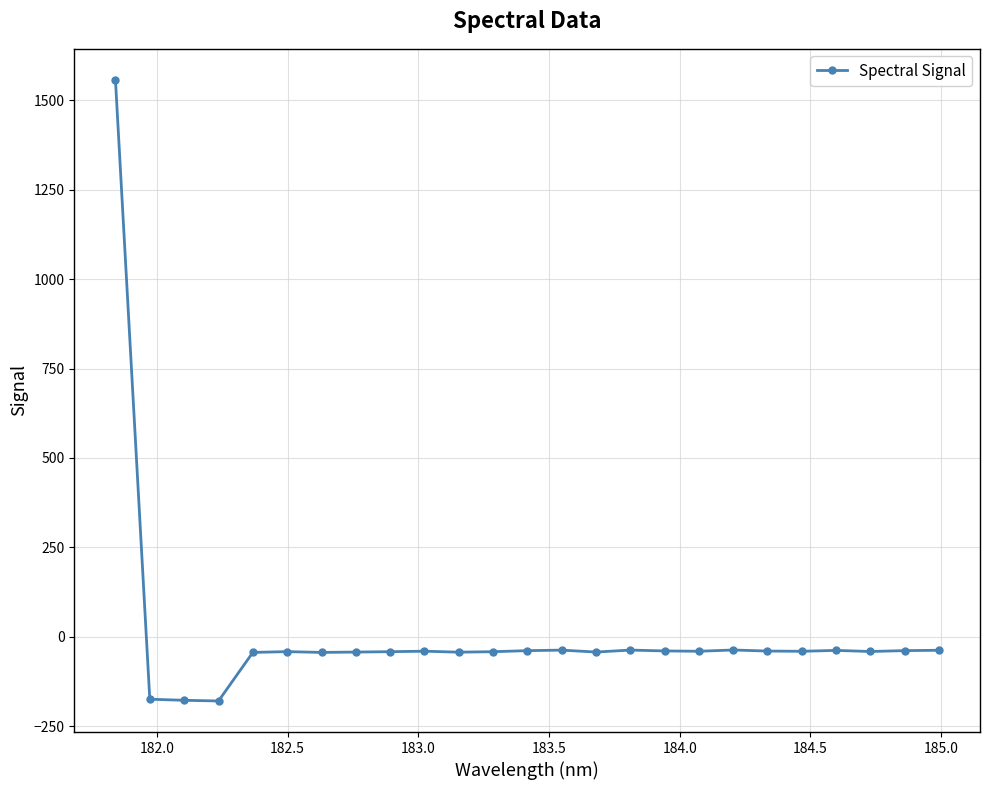

What is the smallest value displayed?

-179.6